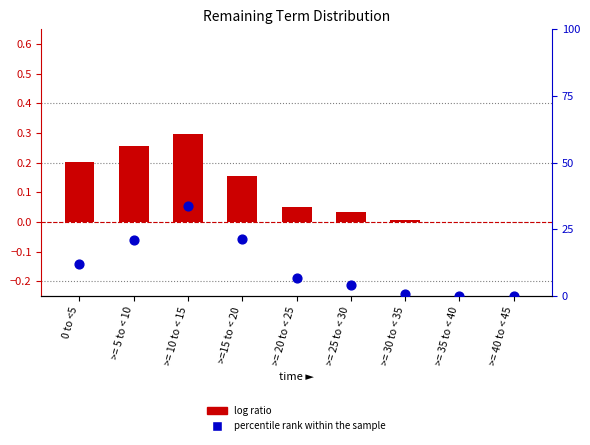

Is the value of percentile rank within the sample at >= 35 to < 40 greater than the value of log ratio at >= 10 to < 15?

No